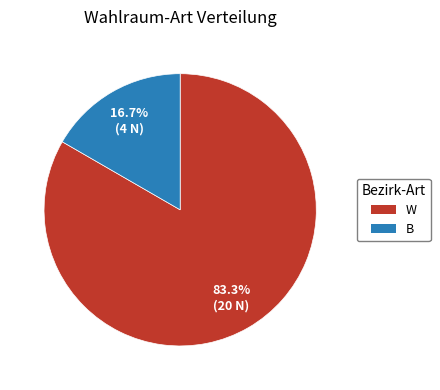

To the nearest percent, what portion does W represent?

83%